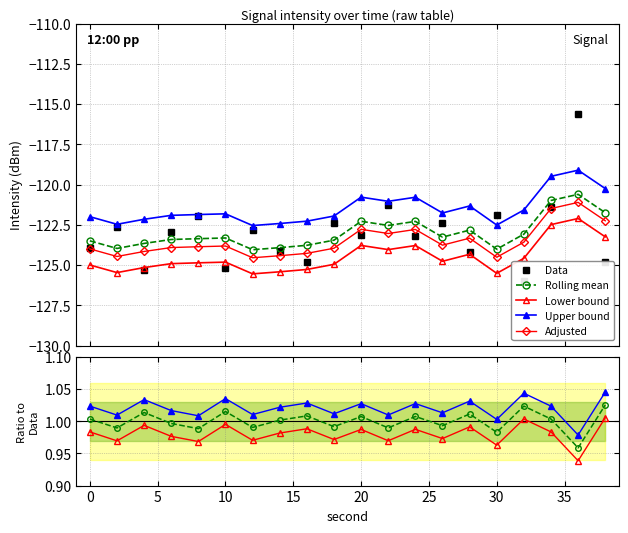

Reading left to right, transcribe all the data shown in this chart.

-123.9	-122.7	-125.3	-123.0	-121.9	-125.2	-122.8	-124.1	-124.8	-122.4	-123.2	-121.3	-123.2	-122.4	-124.2	-121.9	-126.0	-121.4	-115.6	-124.8